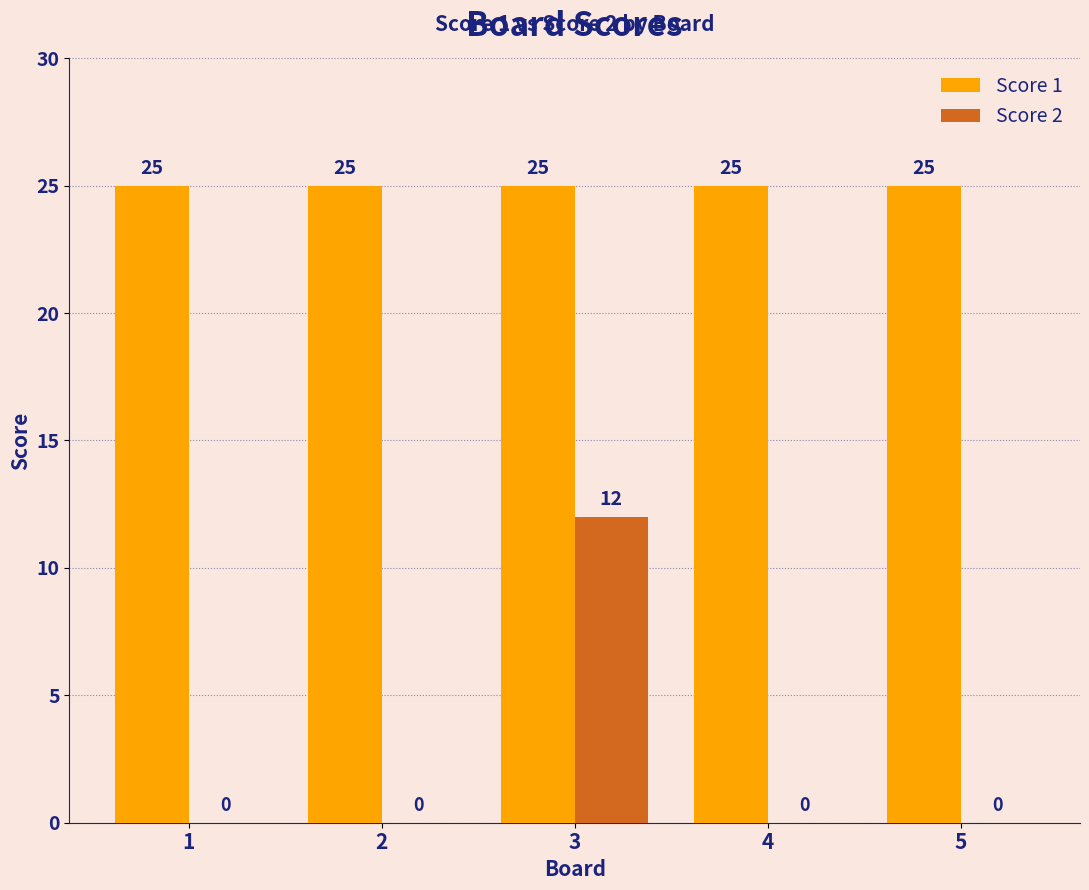

At which category is the sum across all series the highest?

3